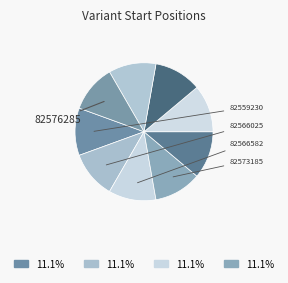

Count the number of slices in the pie.

9